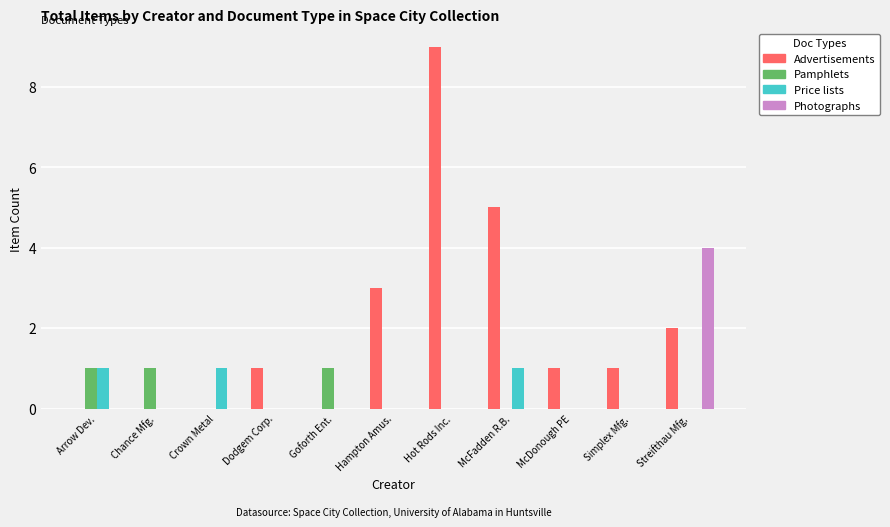

The Photographs series shows 2 at Arrow Dev.. True or false?

False